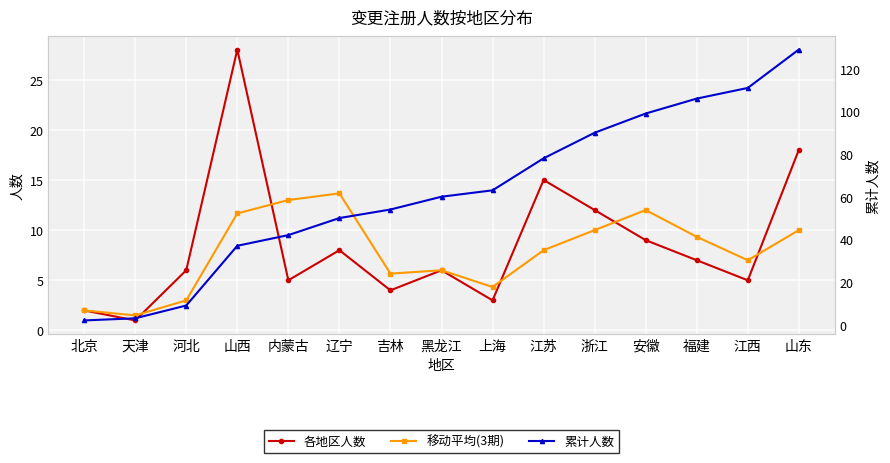

What is the total value across all series at 江西?

123.0